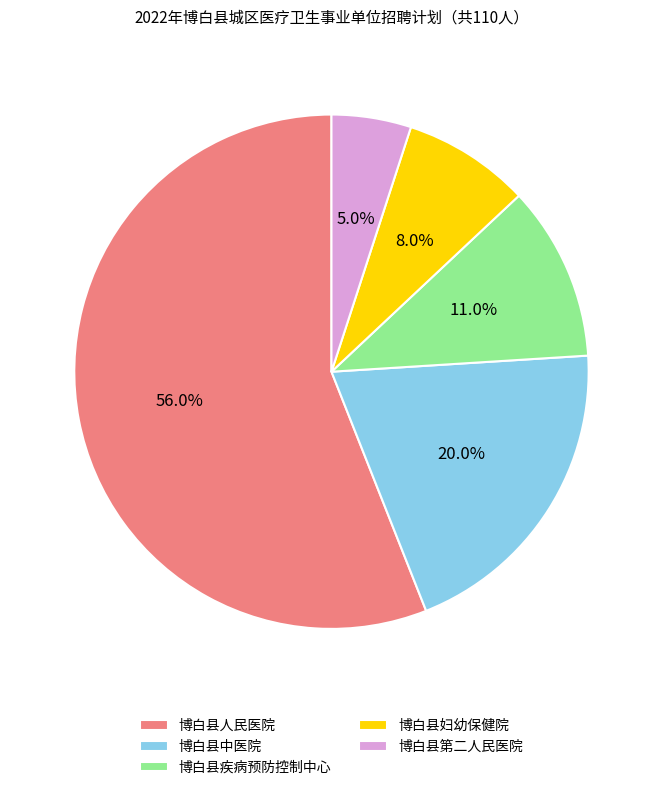

Approximately how many times larger is the value at 博白县中医院 compared to 博白县妇幼保健院?

2.5